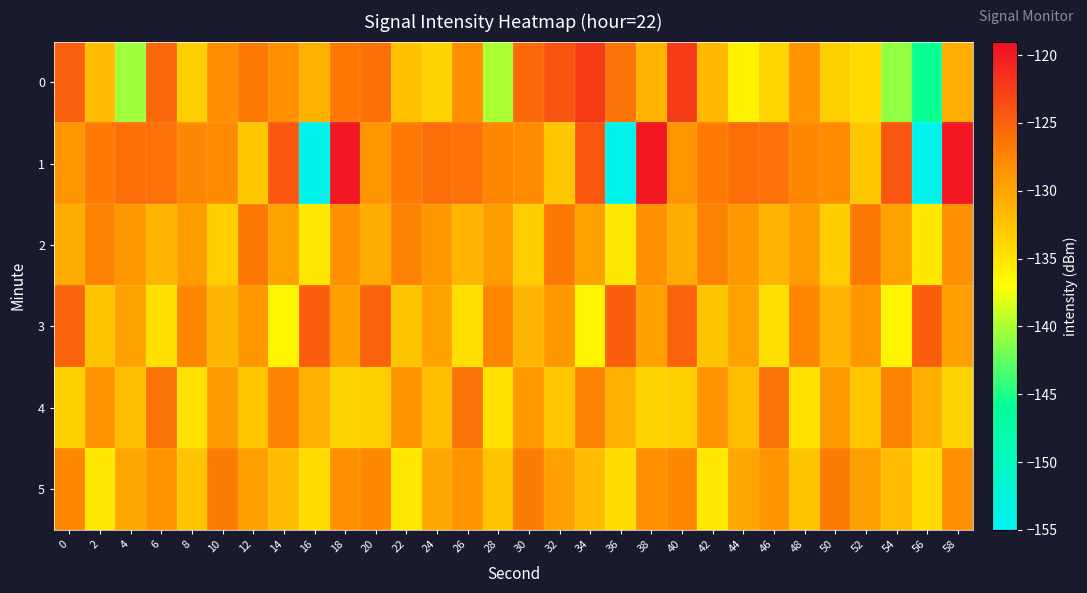

What is the spread (max minus min) of values at 6?

9.0